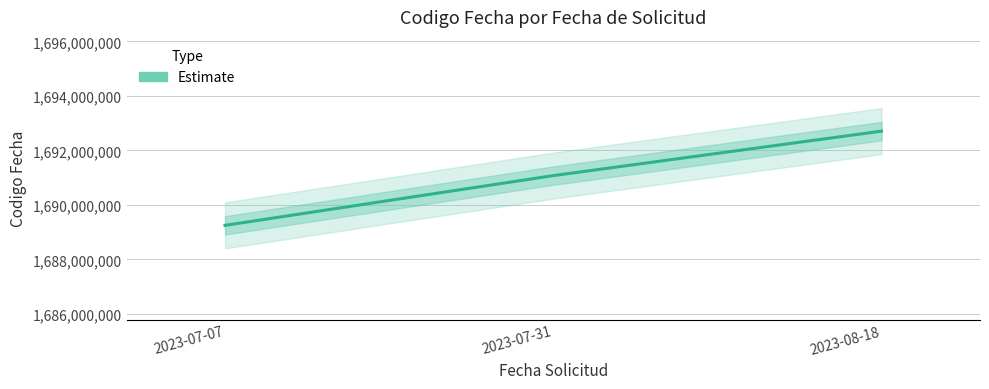

List the labels in order of value, smallest first.

2023-07-07, 2023-07-31, 2023-08-18